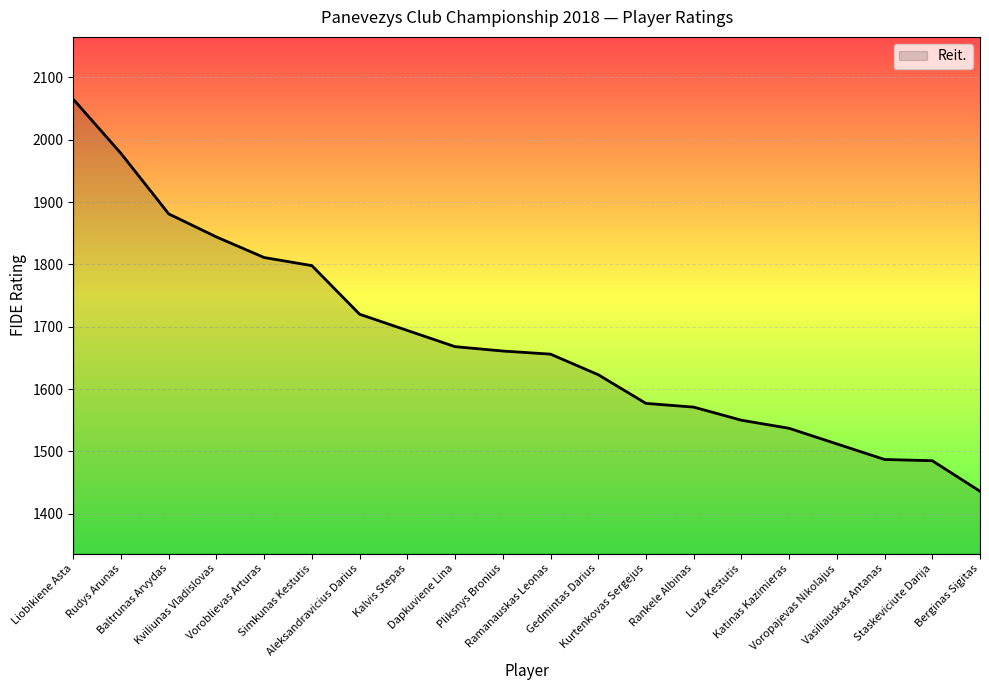

The value at Voropajevas Nikolajus is 2152. True or false?

False